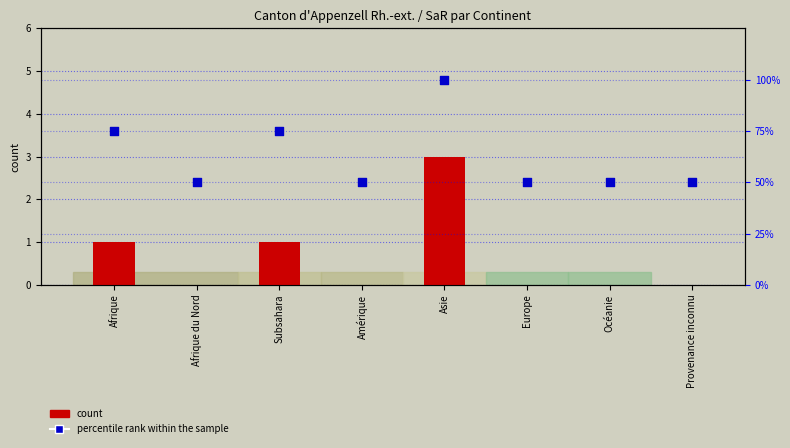

At which category is the sum across all series the highest?

Asie